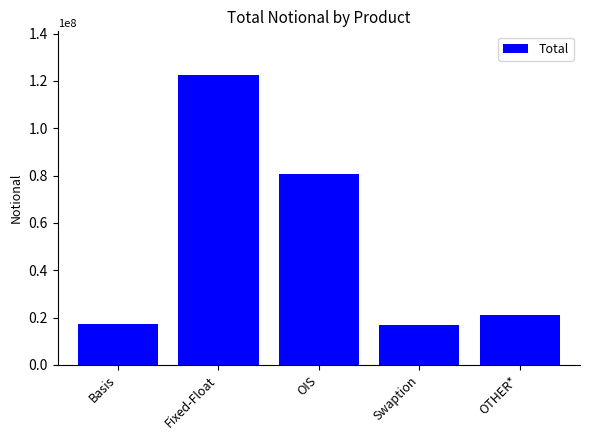

What is the label of the 3rd bar from the left?

OIS